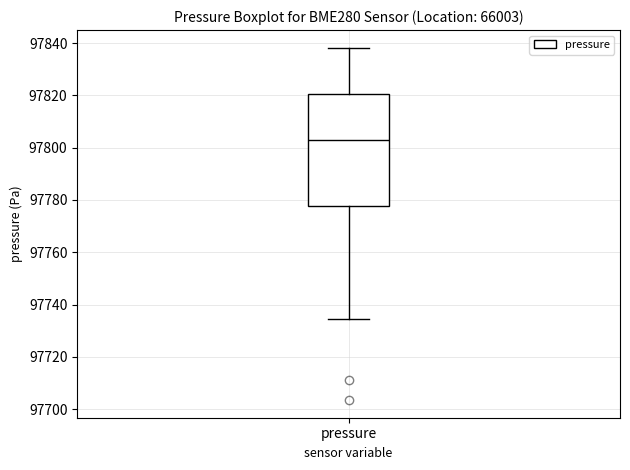

Read this box plot against the y-axis: the position of the median line, the range covered by the box, and the ends of both whiskers. The values are not printed on the chart, so give them approximately, as read against the axis.

median 97802, box 97778 to 97820, whiskers 97734 to 97838